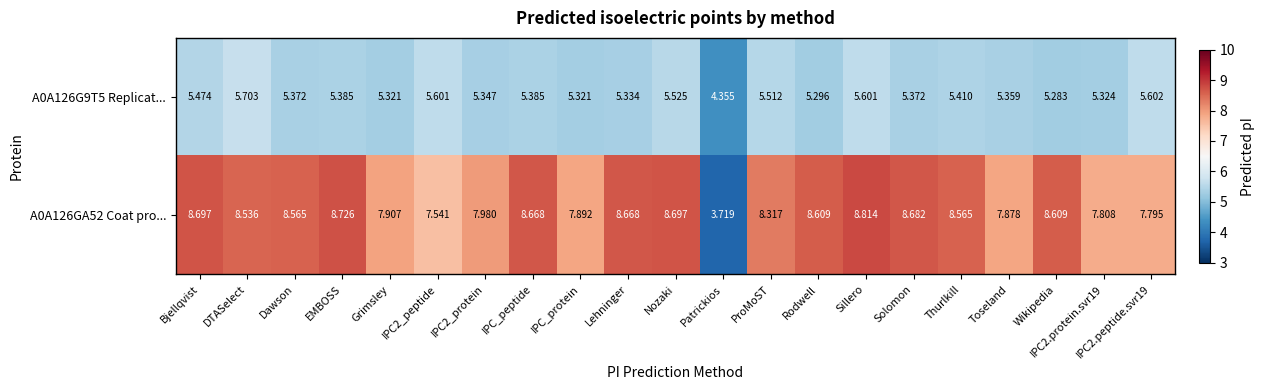

What is the maximum value for A0A126G9T5 Replicat...?

5.7